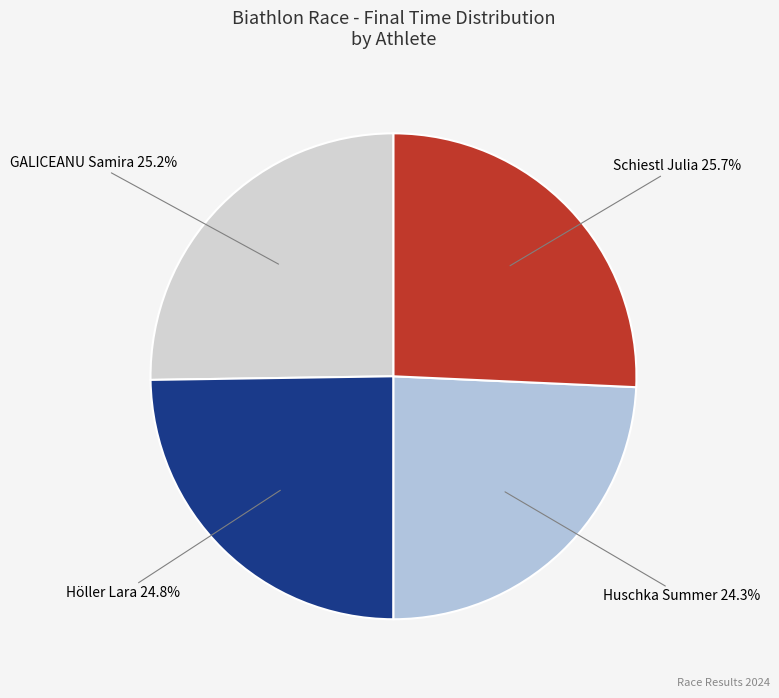

Count the number of slices in the pie.

4